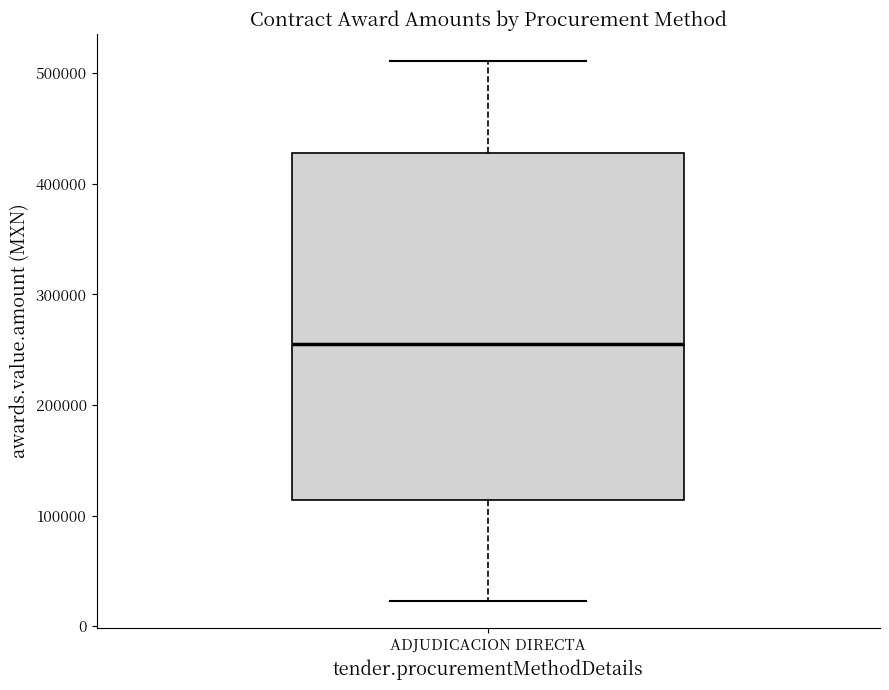

Read this box plot against the y-axis: the position of the median line, the range covered by the box, and the ends of both whiskers. The values are not printed on the chart, so give them approximately, as read against the axis.

median 260000, box 110000 to 430000, whiskers 20000 to 510000